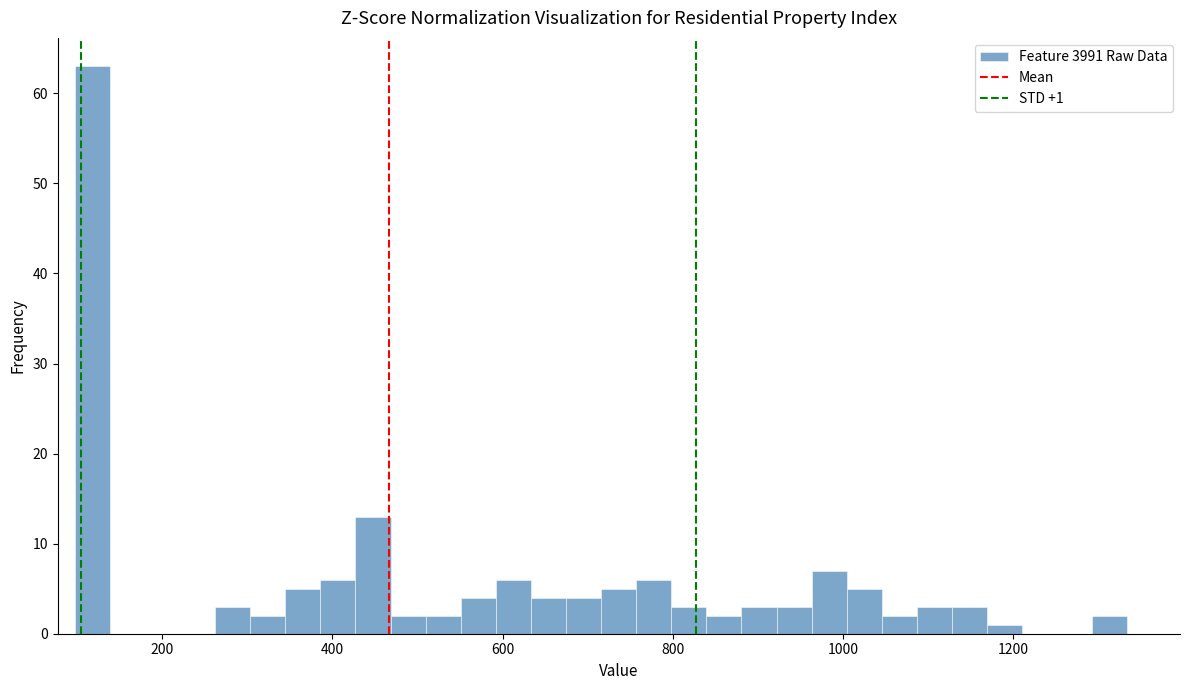

Around what value on the x-axis is the tallest bar? Give the approximate position of its centre, as read against the axis.

120